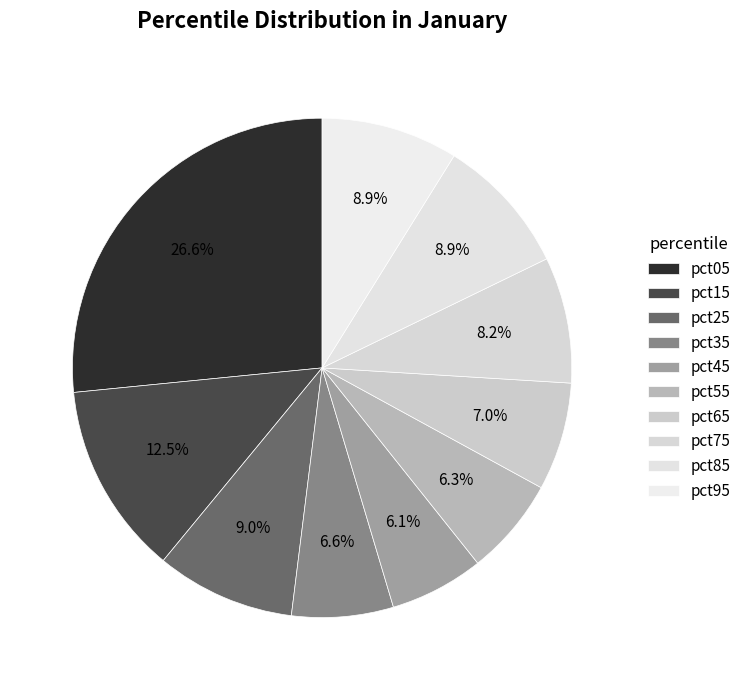

What is the ratio of the value at pct25 to the value at pct95?

1.0